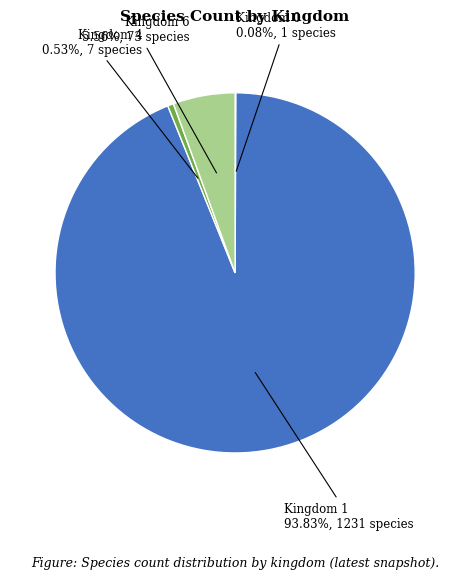

To the nearest percent, what is the combined percentage of Kingdom 1 and Kingdom 4?

94%